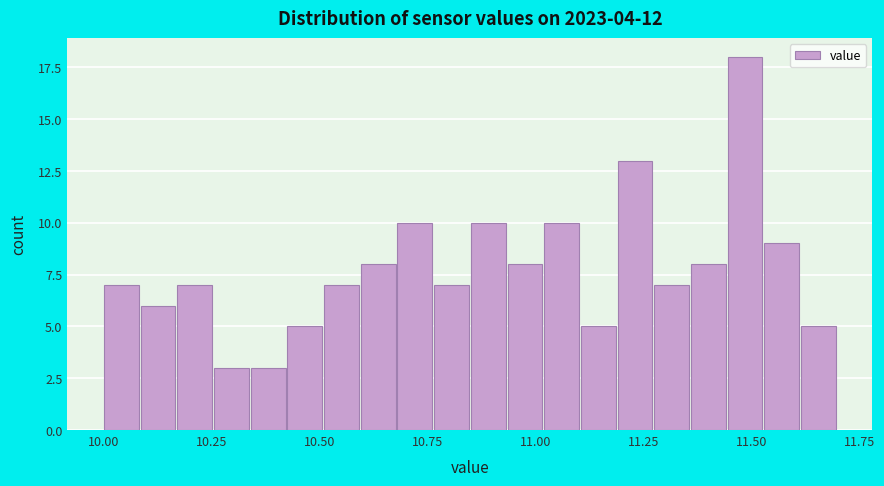

Around what value on the x-axis is the tallest bar? Give the approximate position of its centre, as read against the axis.

11.50